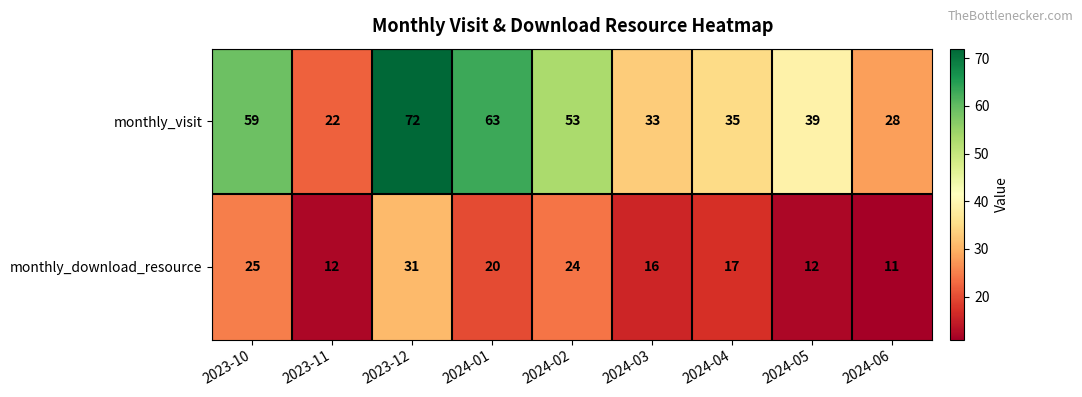

Reading right to left, extract all data points from this chart.

monthly_visit: 2024-06=28	2024-05=39	2024-04=35	2024-03=33	2024-02=53	2024-01=63	2023-12=72	2023-11=22	2023-10=59
monthly_download_resource: 2024-06=11	2024-05=12	2024-04=17	2024-03=16	2024-02=24	2024-01=20	2023-12=31	2023-11=12	2023-10=25